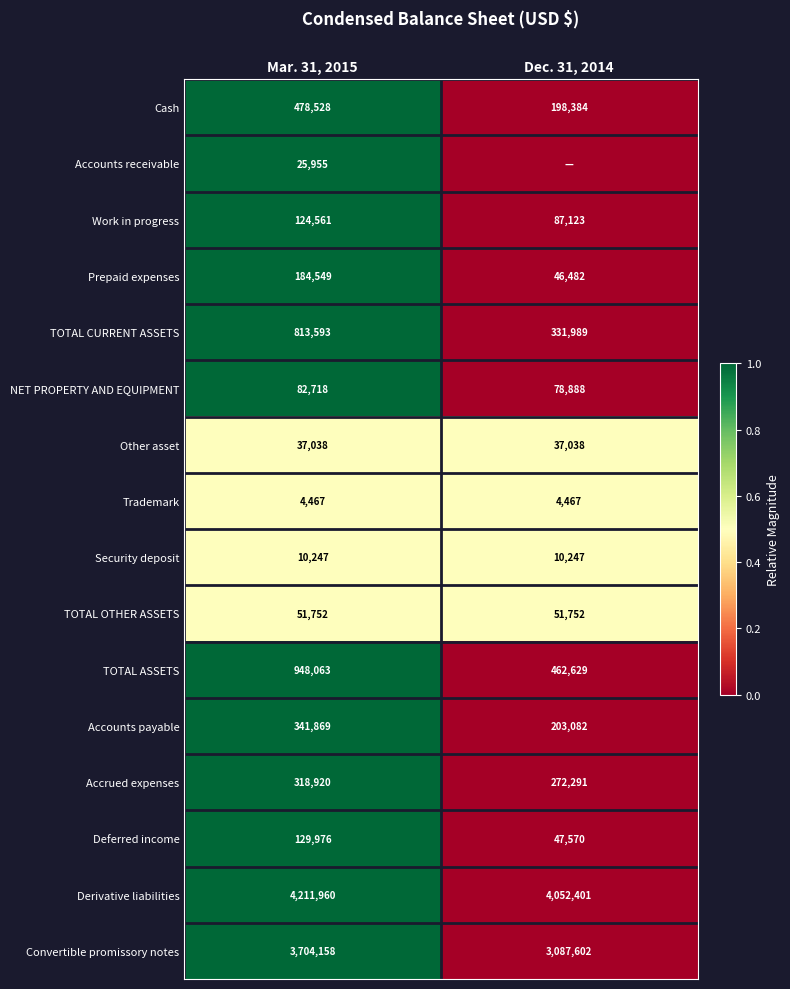

What is the highest value of the TOTAL CURRENT ASSETS series?

813593